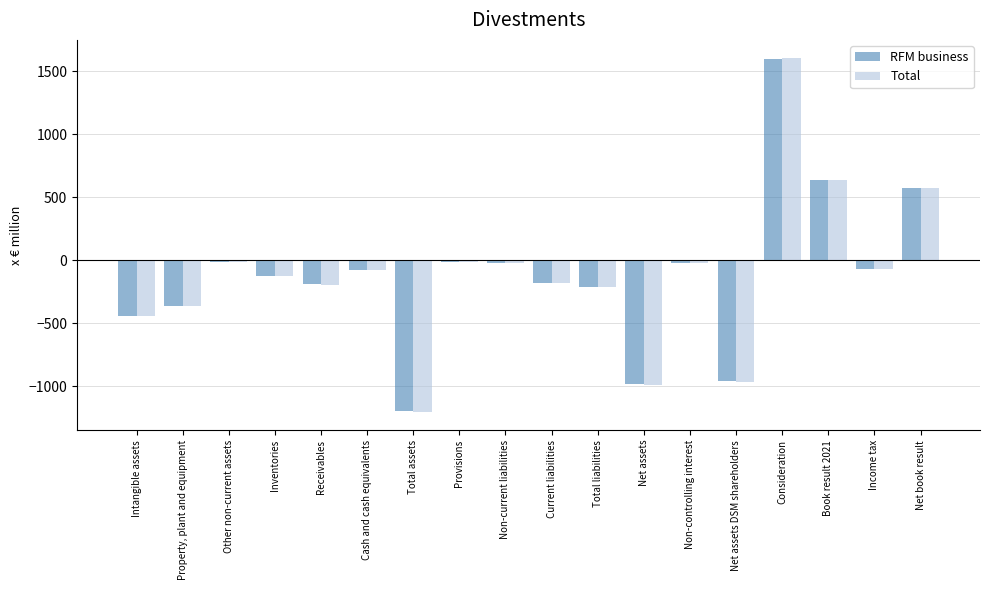

Between Cash and cash equivalents and Net assets DSM shareholders, which series saw the biggest shift?

Total